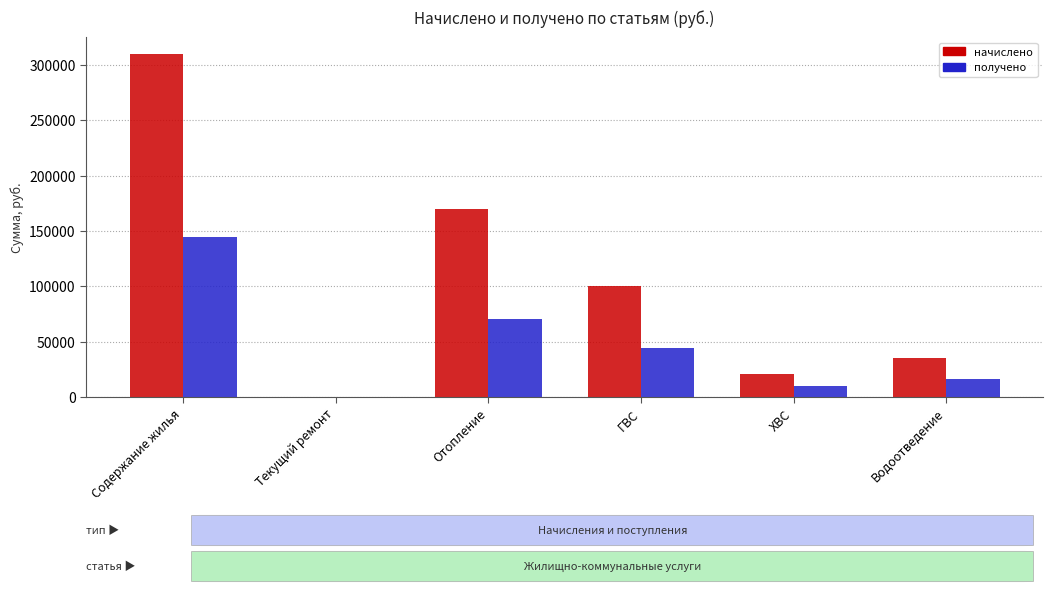

How many data points in начислено are above 100619?

3